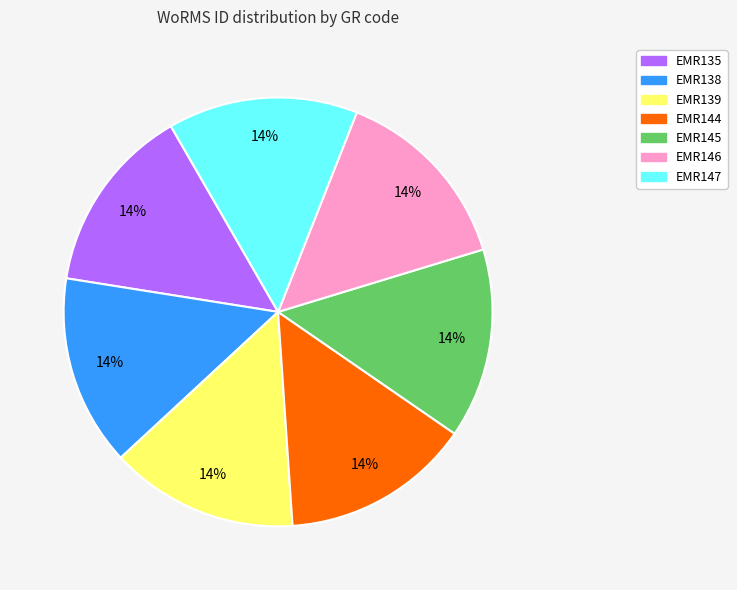

How many segments does this pie chart have?

7